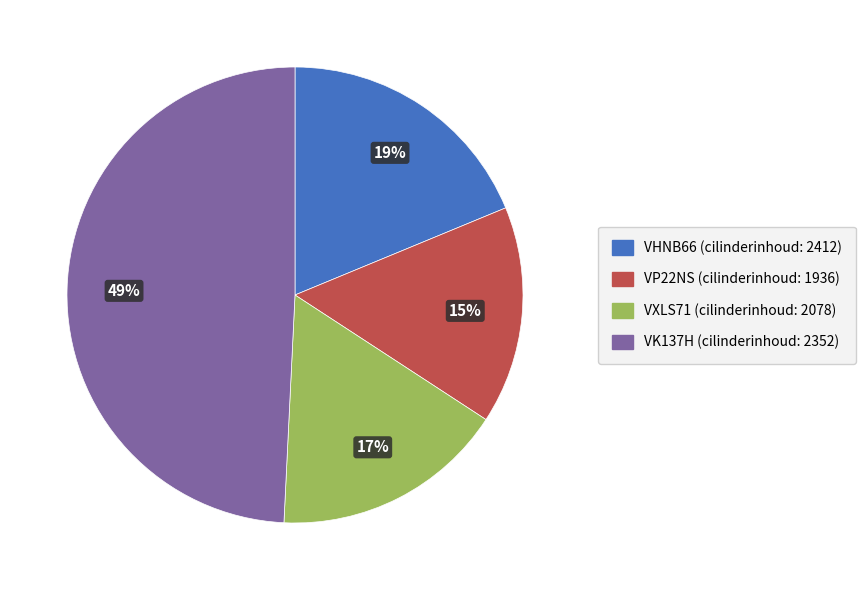

To the nearest percent, what is the average slice percentage?

25%